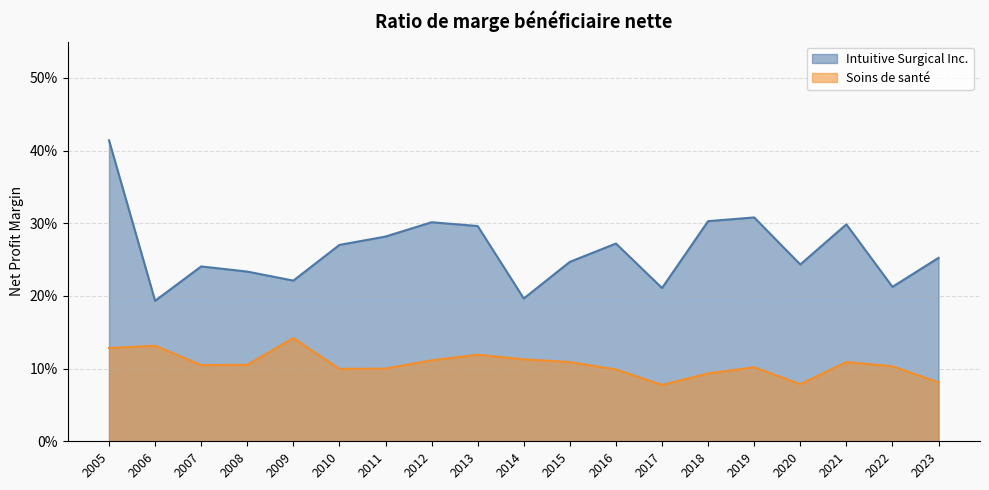

What is the difference between the highest and lowest values at 2005?

0.3